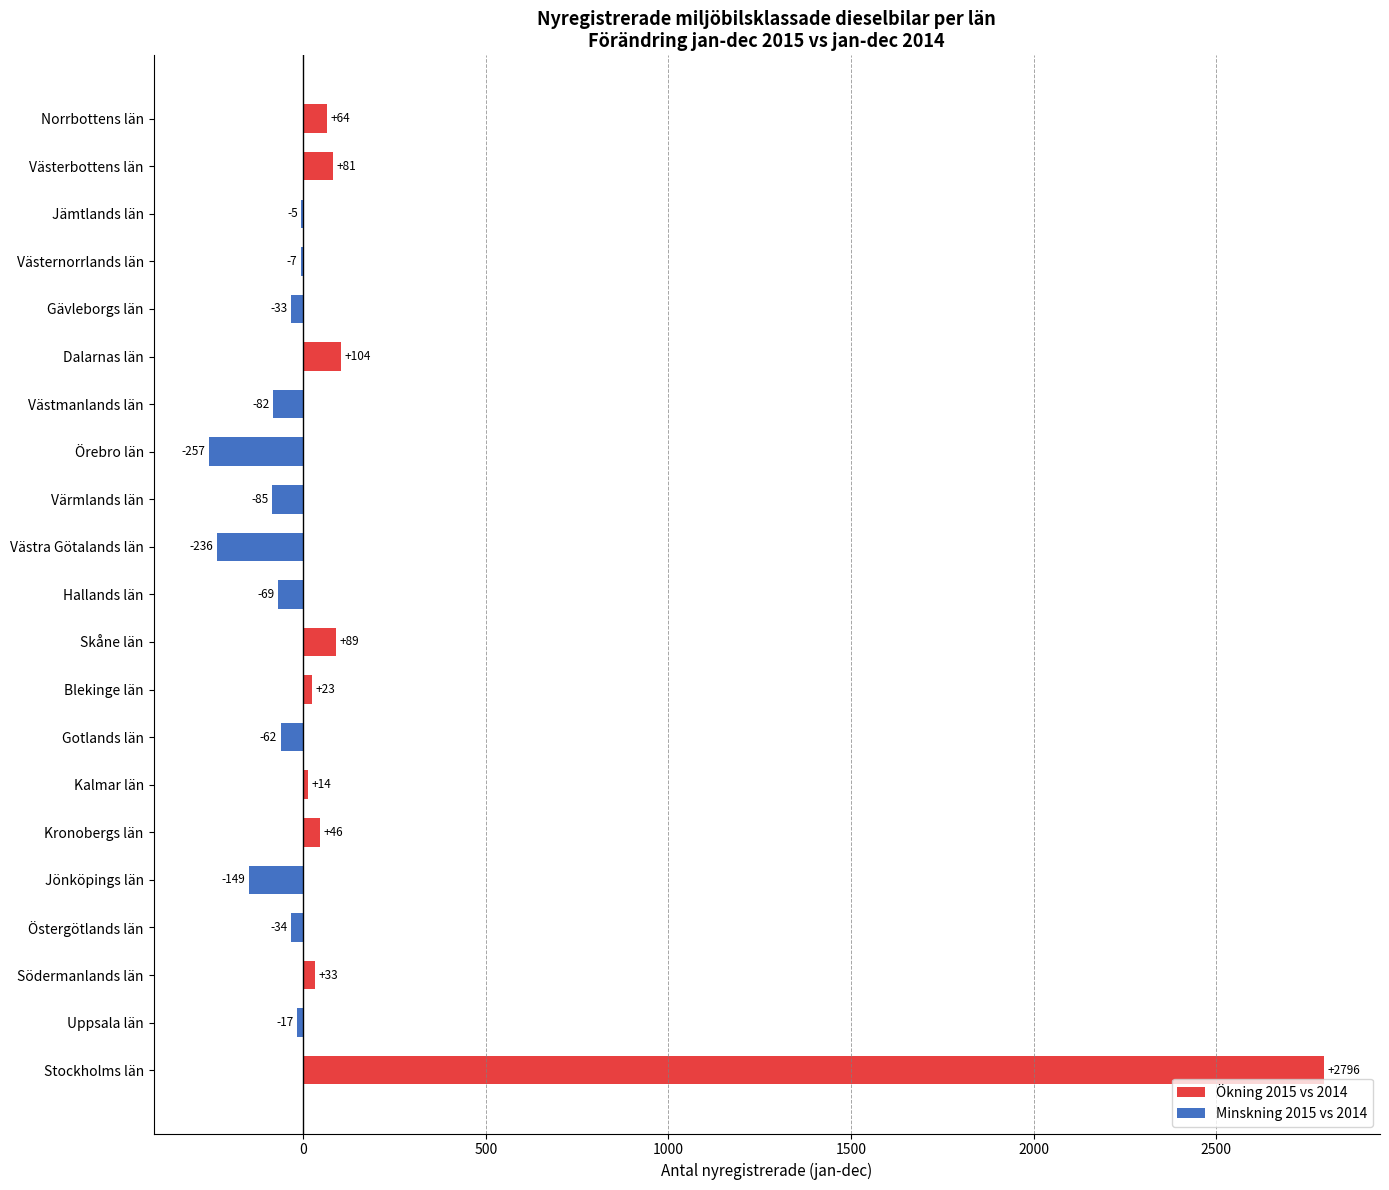

How many values are above zero?

9